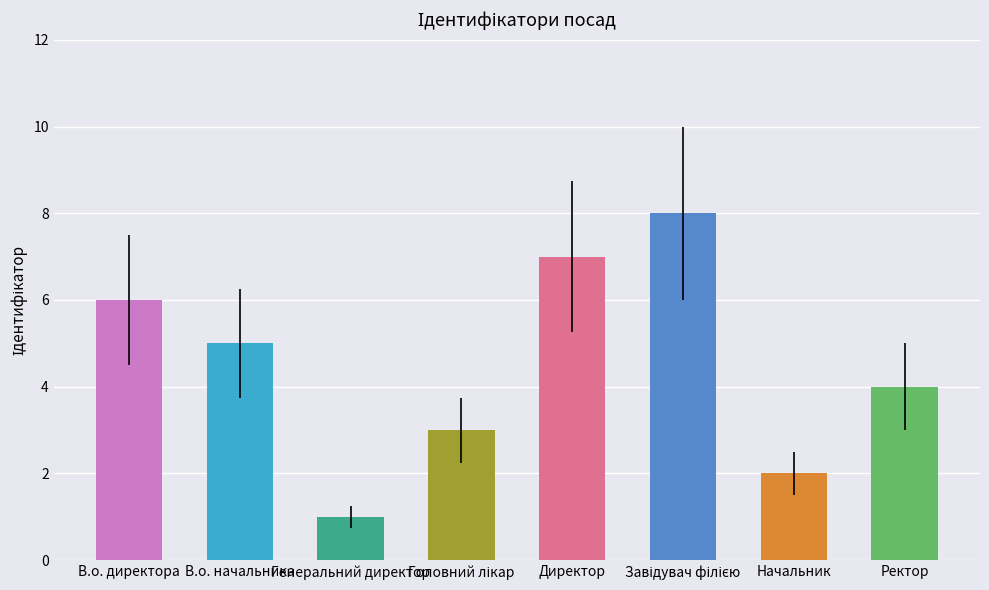

What is the approximate value at Директор?

7